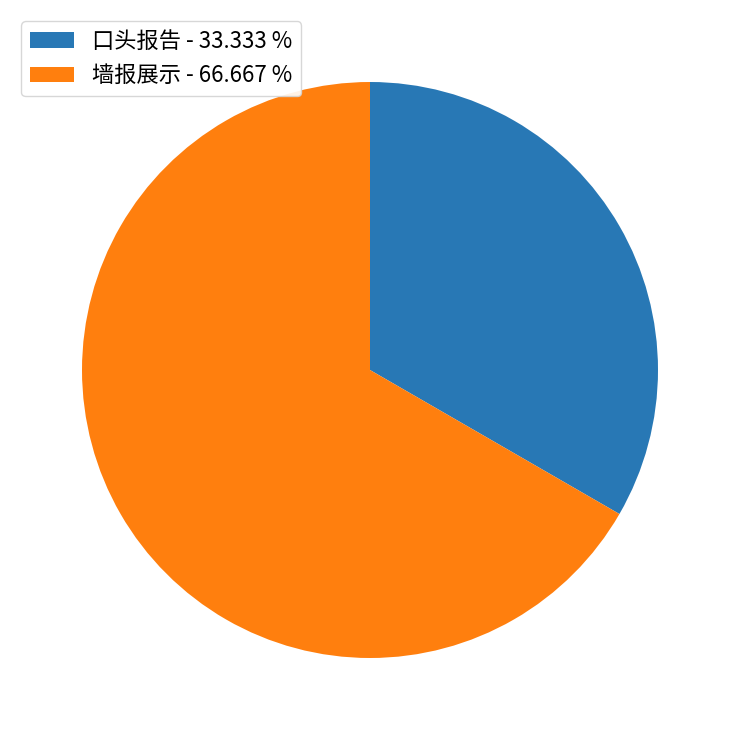

How many segments does this pie chart have?

2